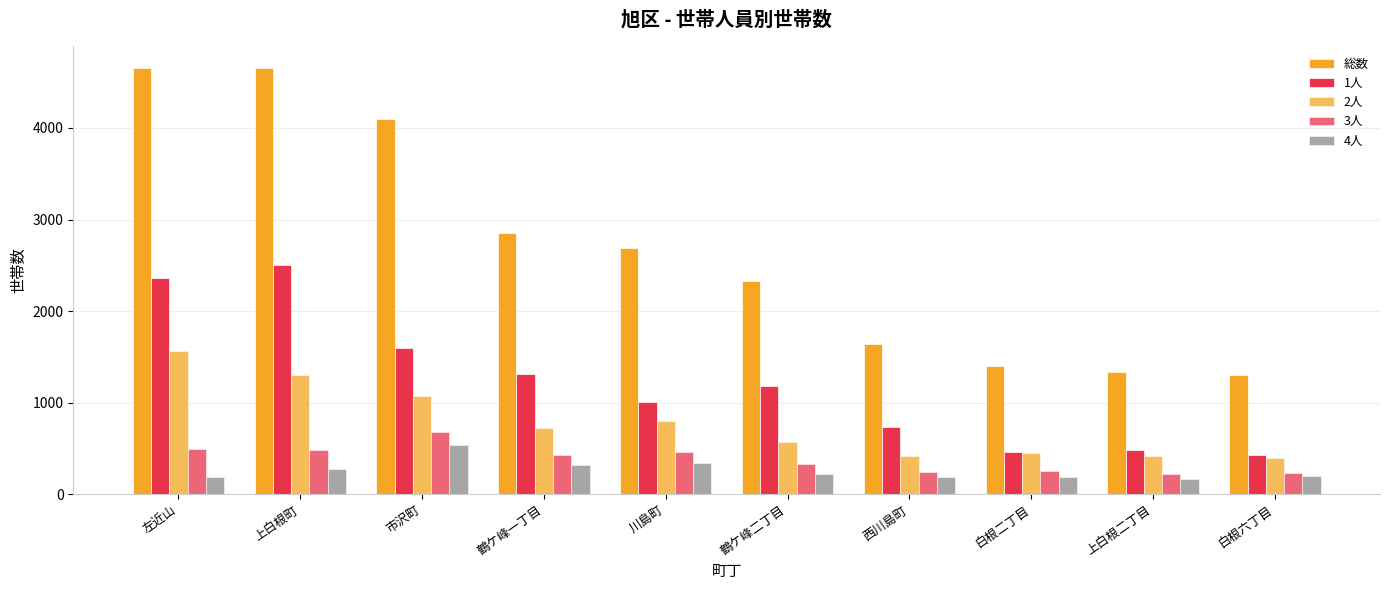

How many groups of bars are there?

10